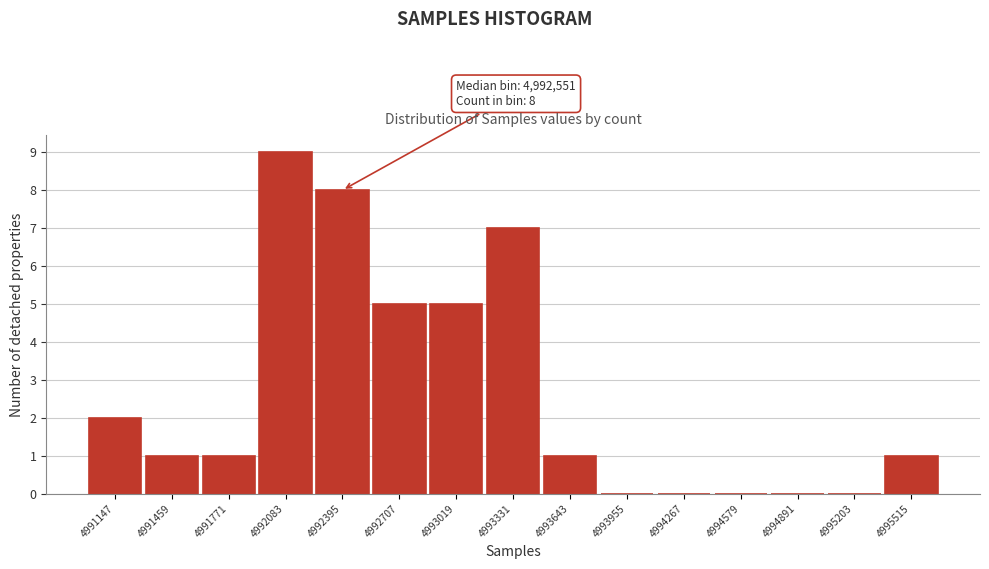

Reading right to left, what are all the values shown in this chart?

4995515=1	4995203=0	4994891=0	4994579=0	4994267=0	4993955=0	4993643=1	4993331=7	4993019=5	4992707=5	4992395=8	4992083=9	4991771=1	4991459=1	4991147=2